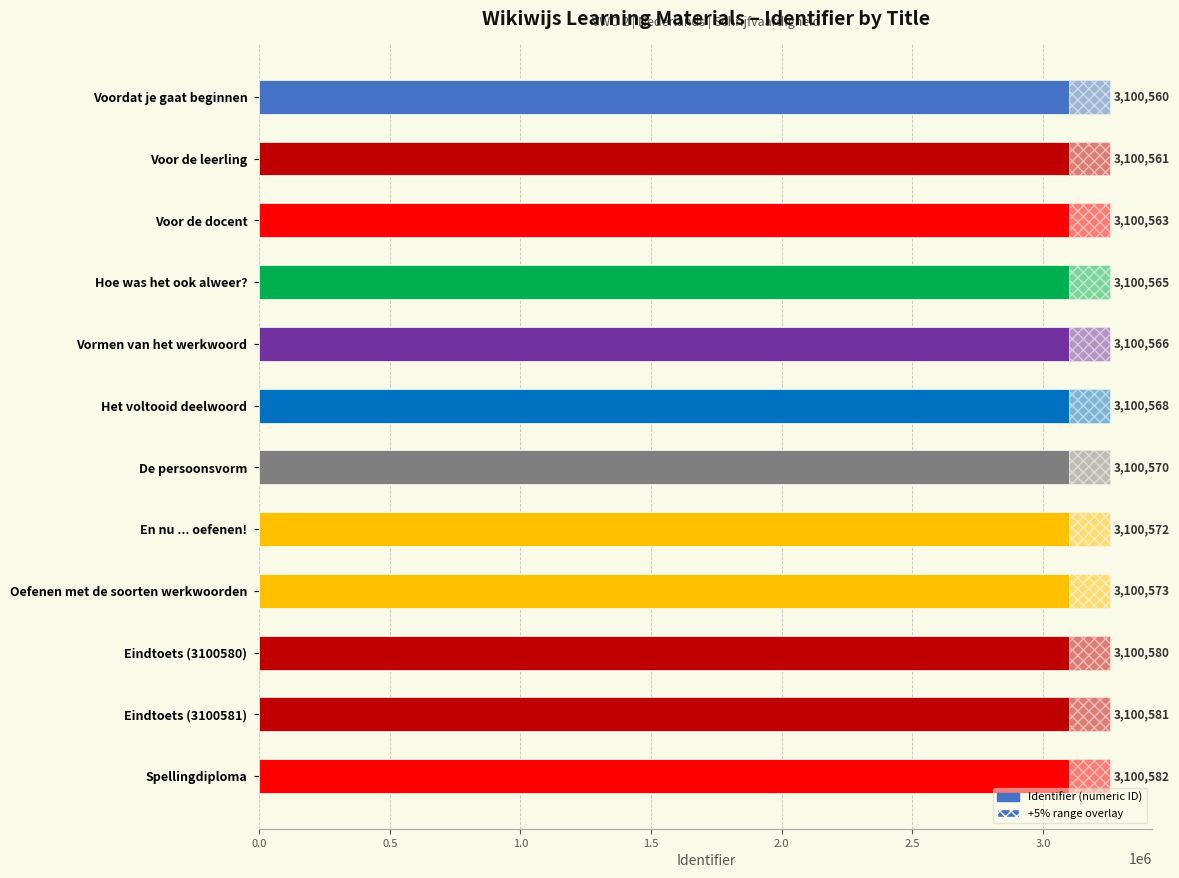

What is the difference between the values at En nu ... oefenen! and Voor de docent?

9